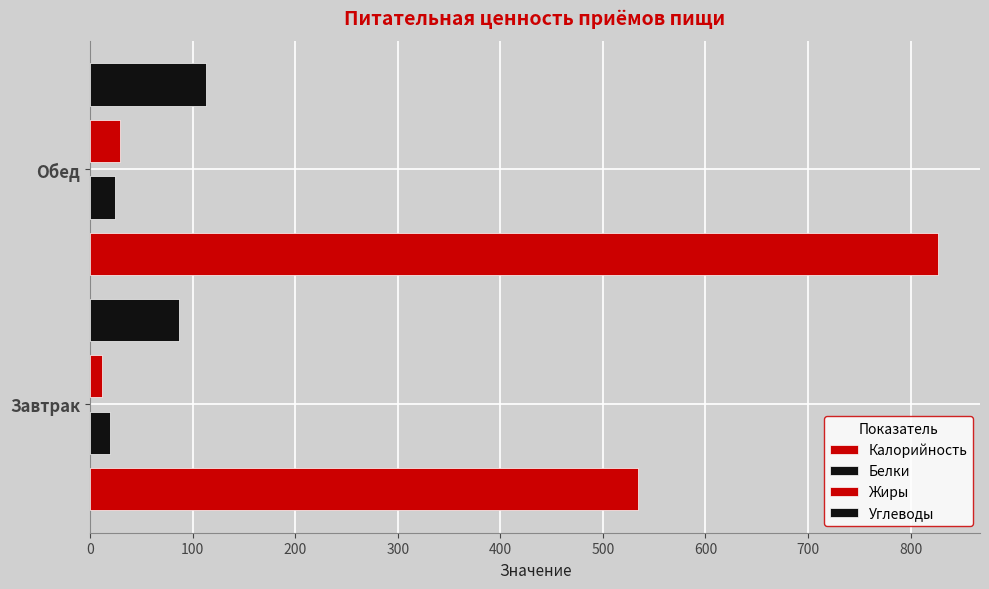

Reading left to right, extract all data points from this chart.

Калорийность: 533.8	826.4
Белки: 19.6	24.8
Жиры: 12.1	29.7
Углеводы: 87.2	112.7